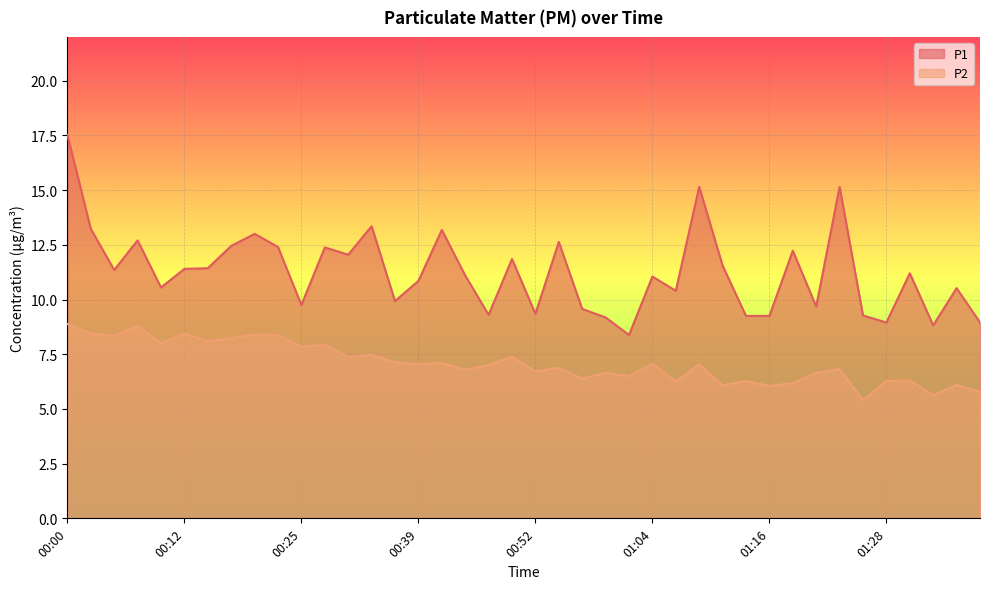

At which category does P1 reach its first local valley?

00:05